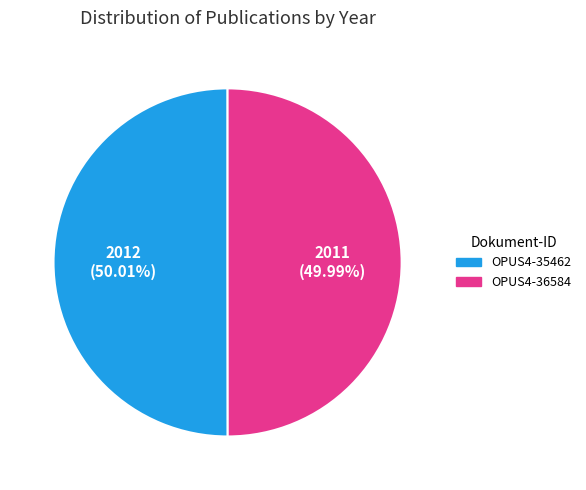

Is there any slice that represents more than half of the pie?

Yes